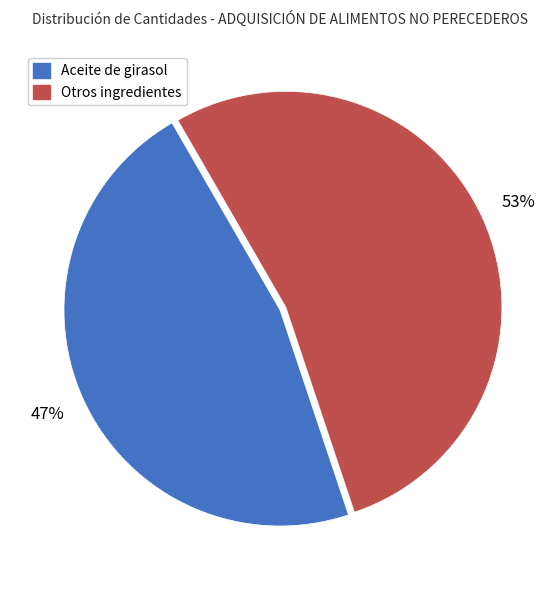

Count the number of slices in the pie.

2